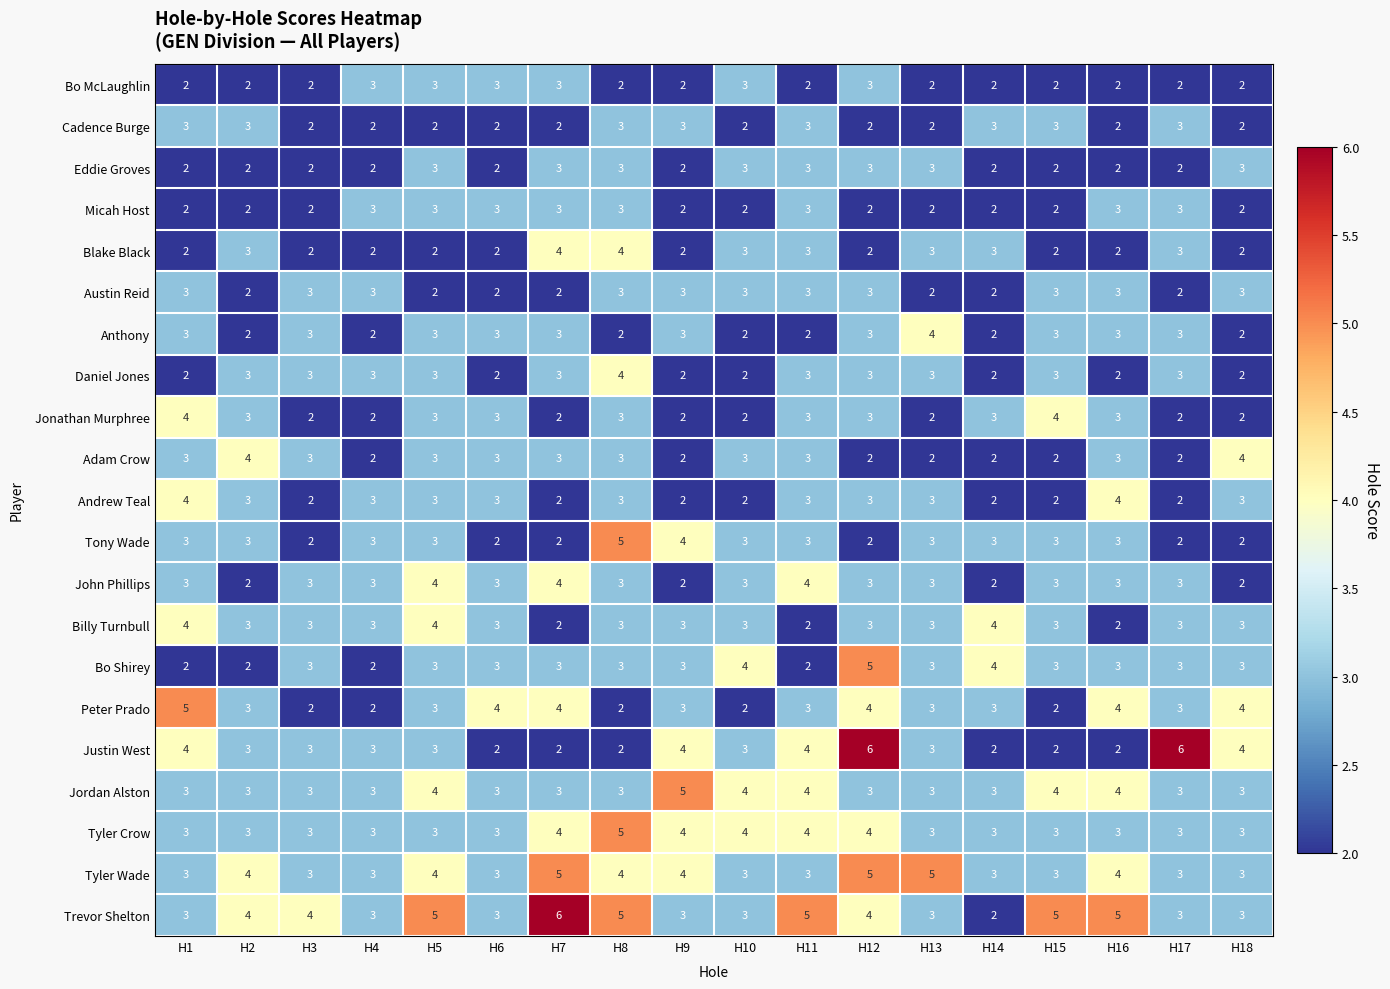

Is the value of Adam Crow at H16 greater than the value of Jonathan Murphree at H15?

No